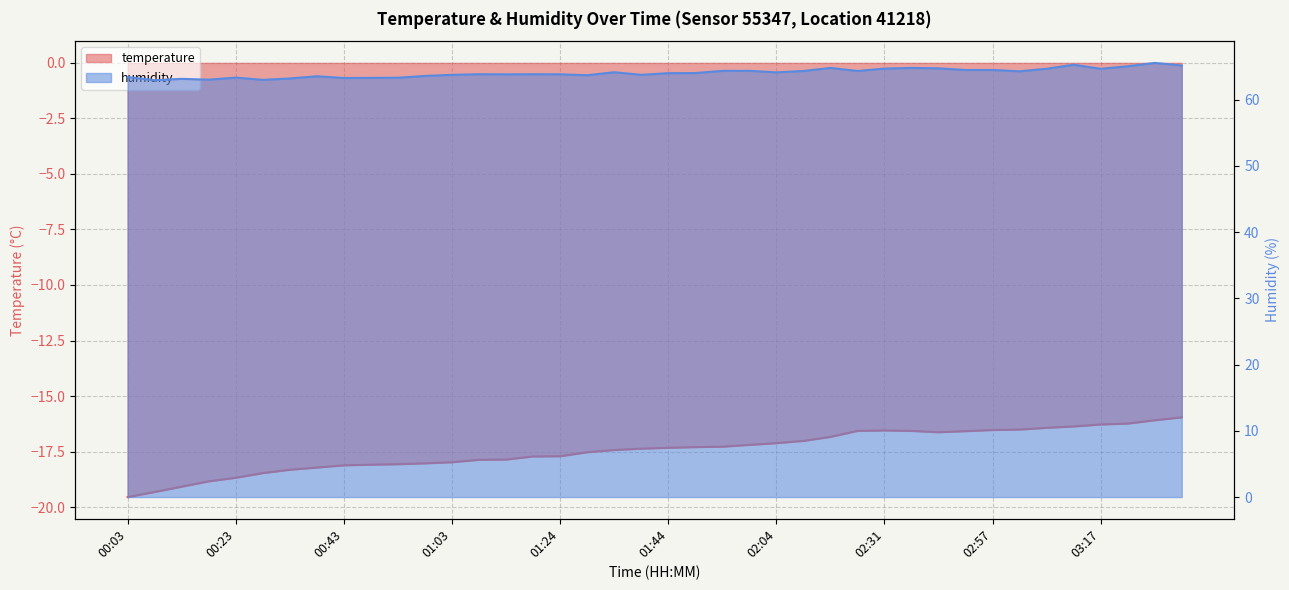

What is the difference between the maximum and minimum values in the temperature series?

3.6